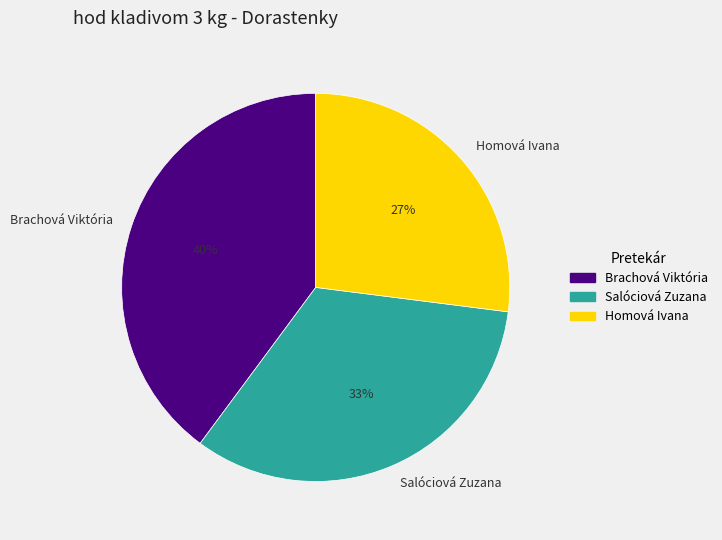

Is it true that Homová Ivana is 27% of the pie?

True